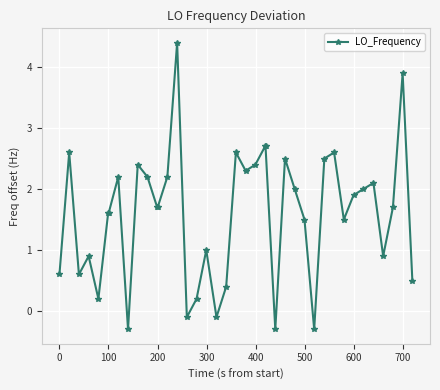

What is the difference between the maximum and minimum values?

4.7